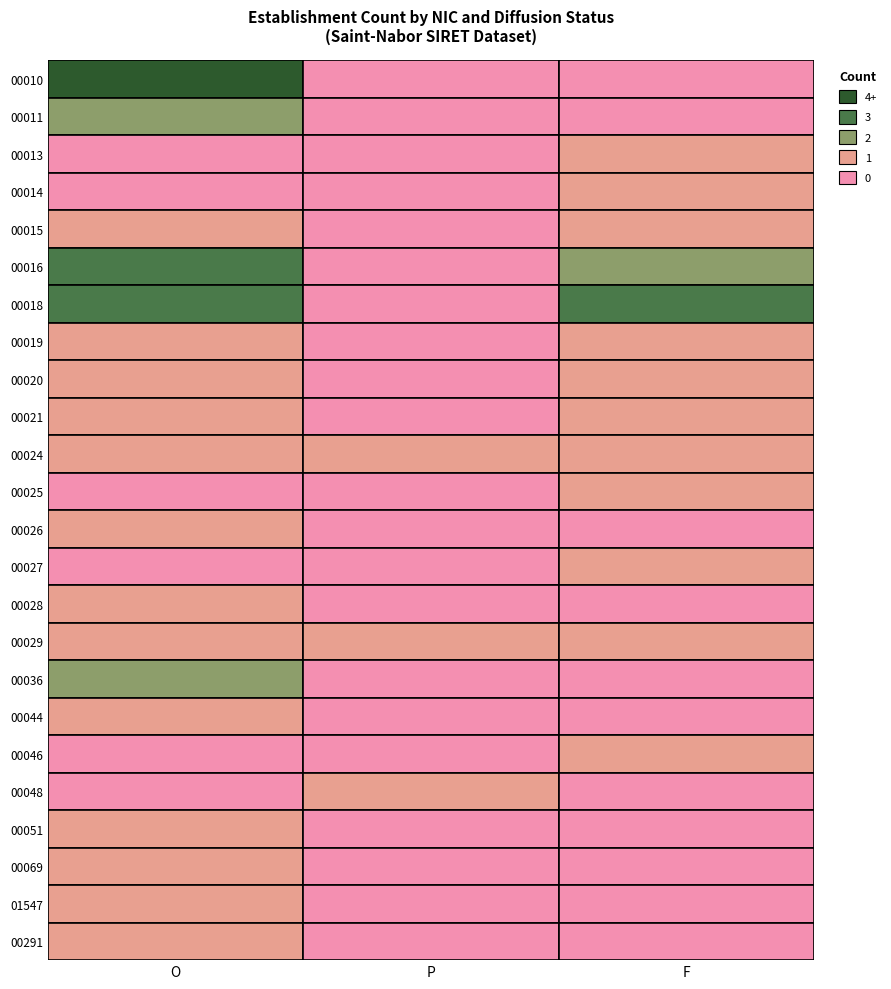

Which category has the highest value in the 00021 series?

O